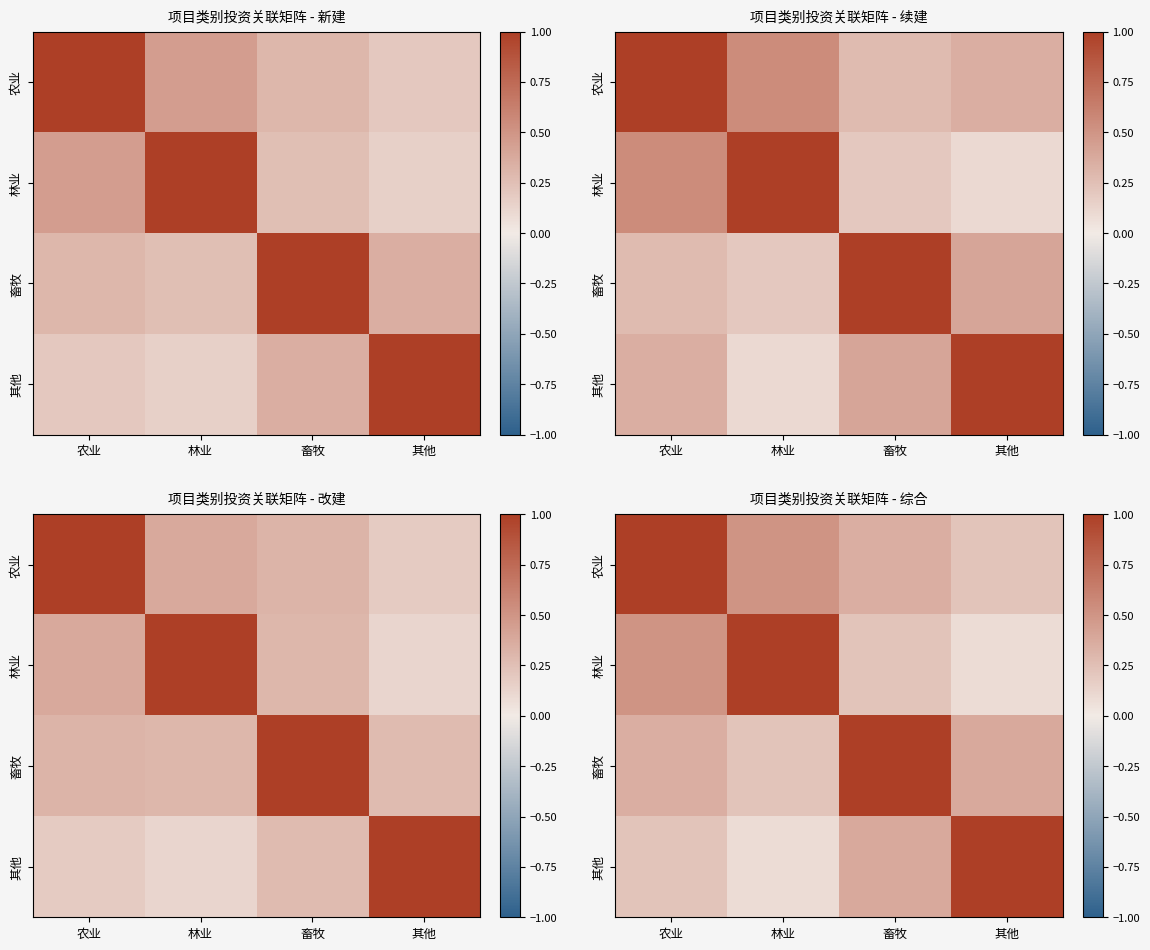

How many distinct data groups are displayed?

4